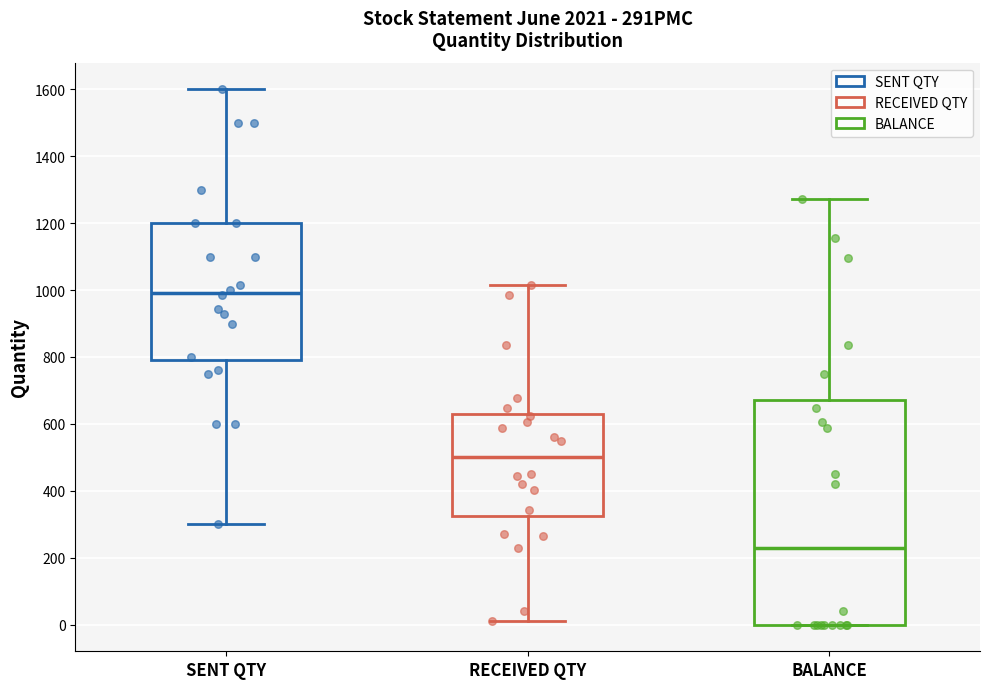

Which box has the highest median line?

SENT QTY